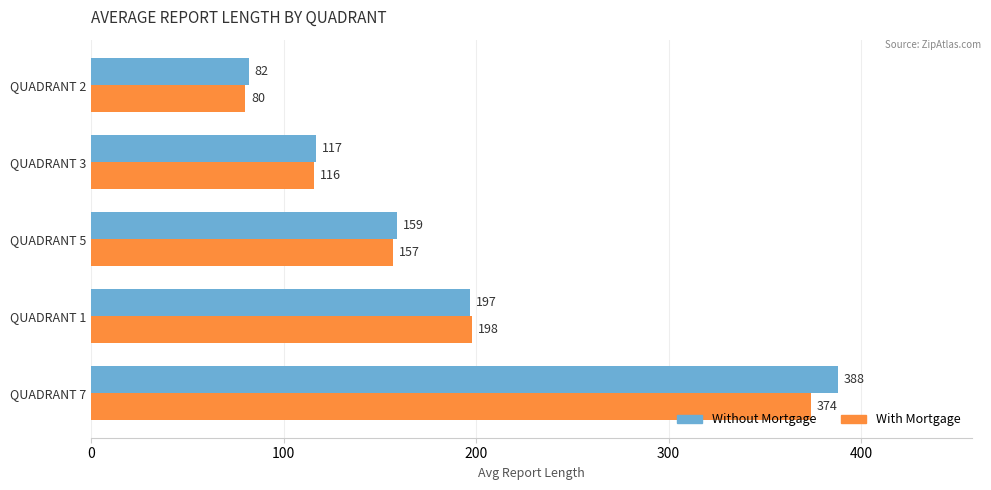

How many Without Mortgage values are between 117 and 197?

3